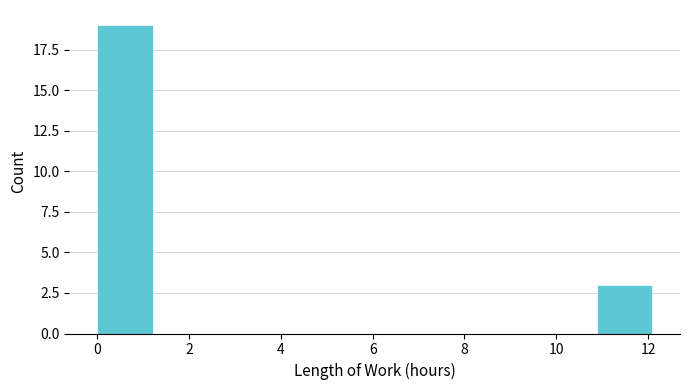

Reading left to right, transcribe this chart: for each bar, give the range it covers on the x-axis and its height. Neither the bar edges nor the heights are printed on the chart, so give them approximately, as read against the axes.

0.0 to 1.2: 19
1.2 to 2.4: 0
2.4 to 3.6: 0
3.6 to 4.8: 0
4.8 to 6.0: 0
6.0 to 7.2: 0
7.2 to 8.4: 0
8.4 to 9.6: 0
9.6 to 10.8: 0
10.8 to 12.0: 3